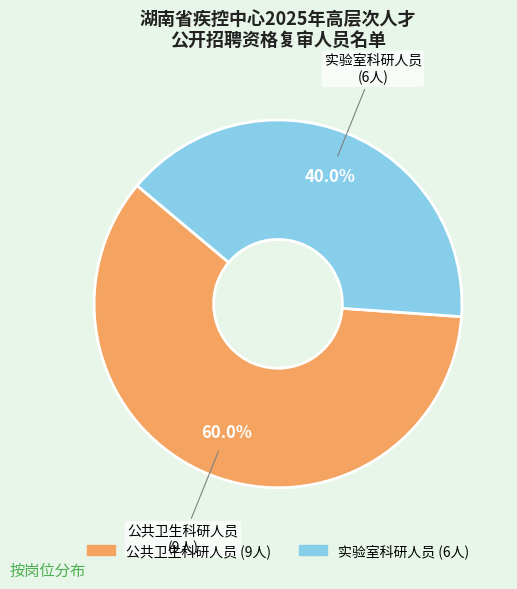

To the nearest percent, what is the difference between the 公共卫生科研人员 and 实验室科研人员 slice percentages?

20%